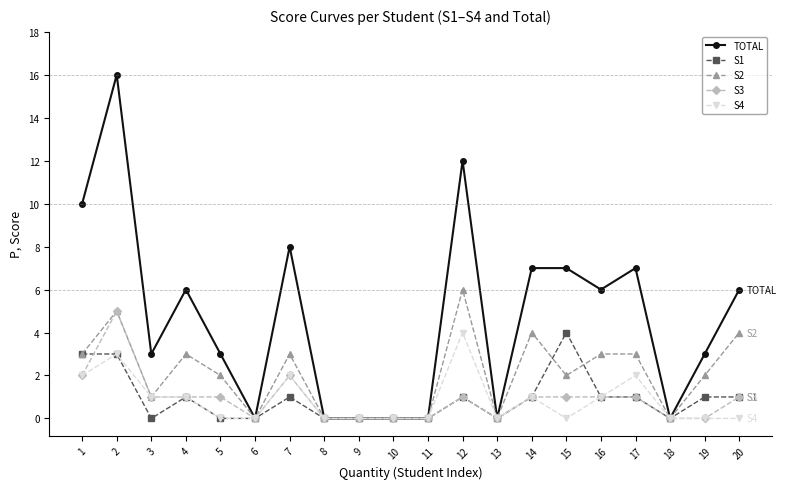

Is this an area chart (filled region under the line)?

No